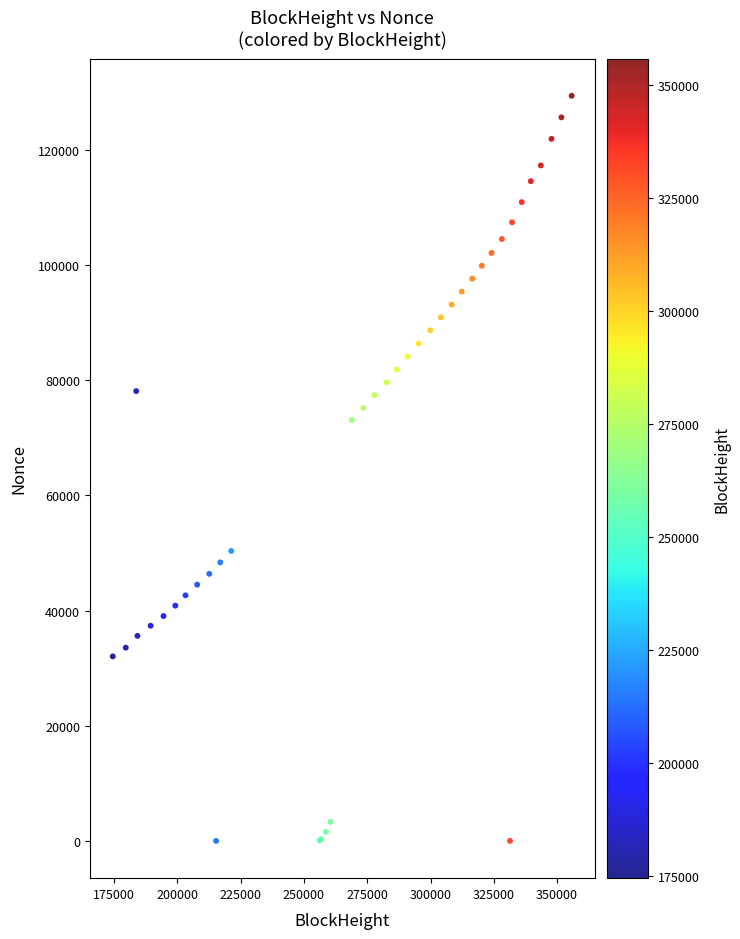

What Y value in the scatter plot is closest to 64693?

73094